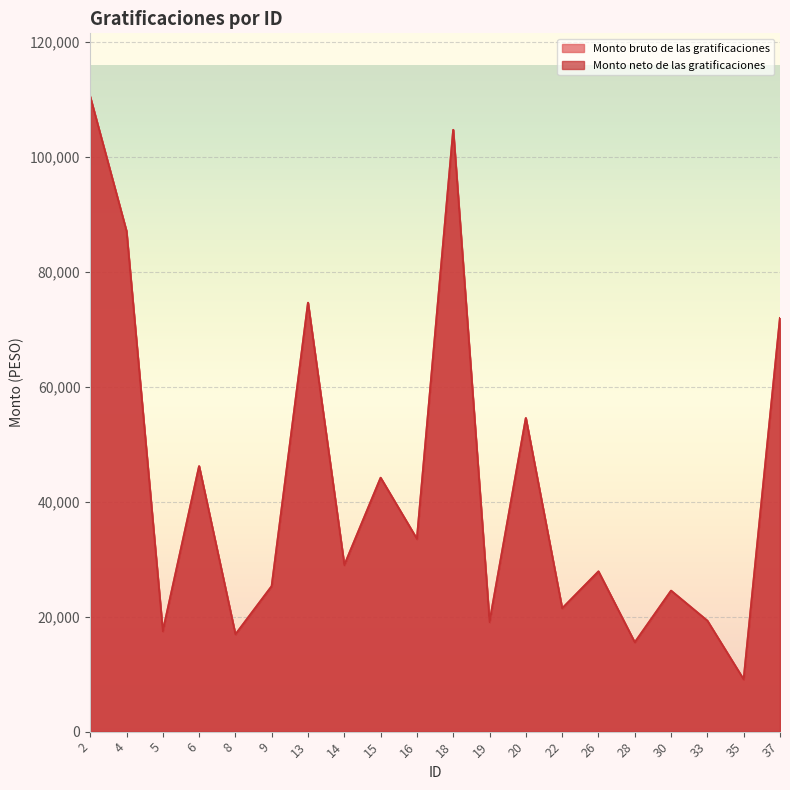

What is the total value across all series at 2?

220941.4